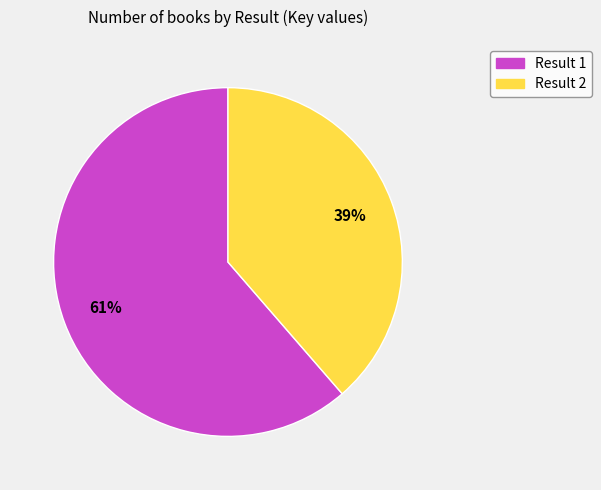

To the nearest percent, what is the average slice percentage?

50%